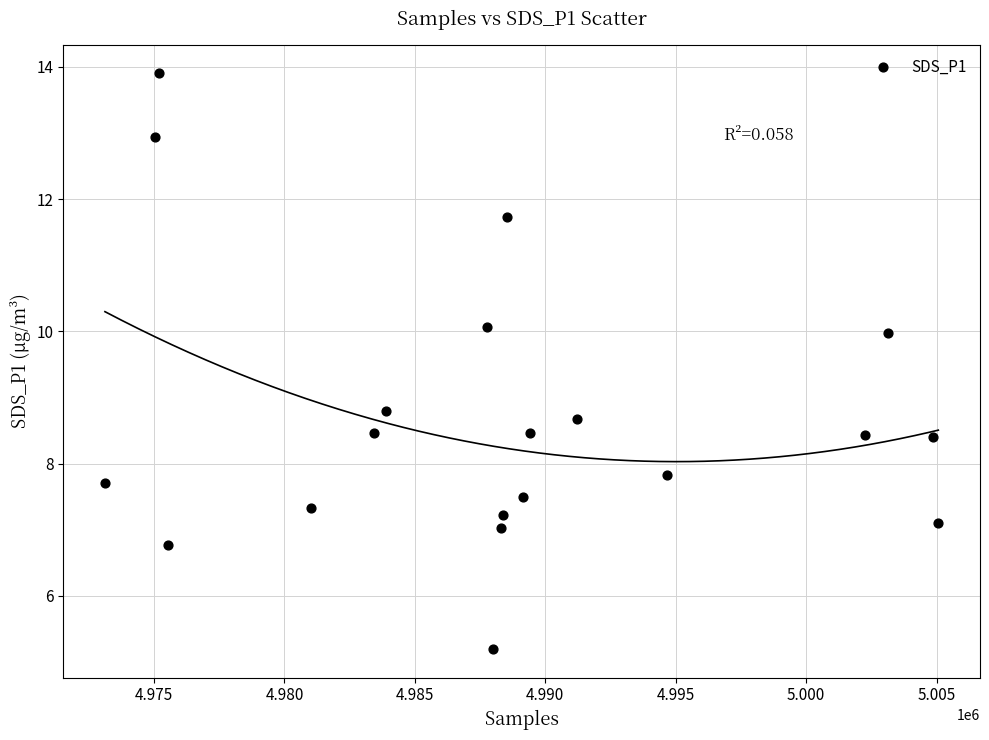

What Y value in the scatter plot is closest to 9?

8.8